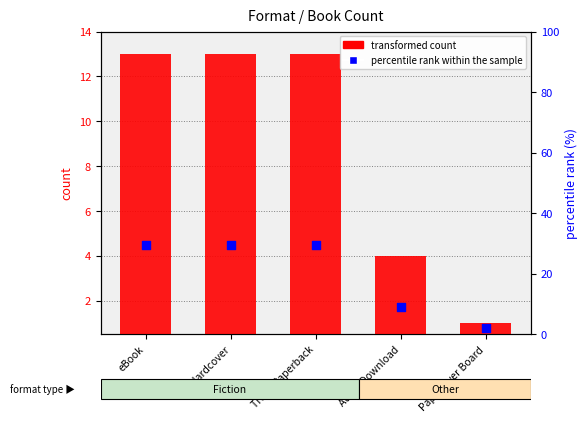

At how many categories does at least one series exceed 26?

3